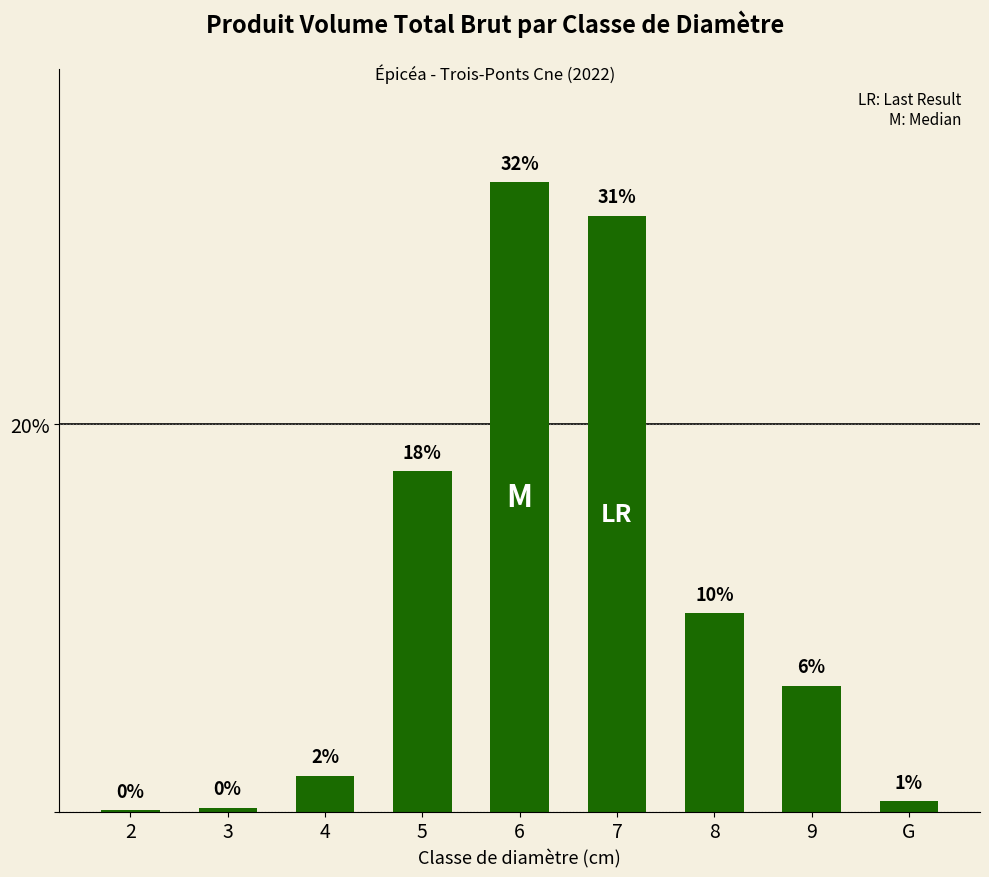

What is the difference between the maximum and minimum values?

32.4